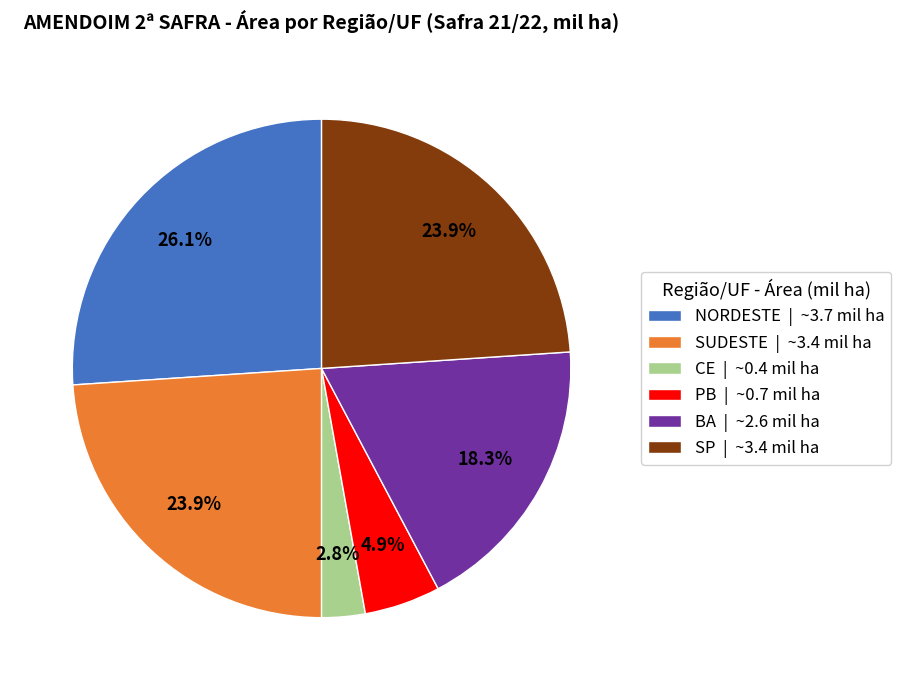

How much of the chart is everything except SUDESTE?

76.1%